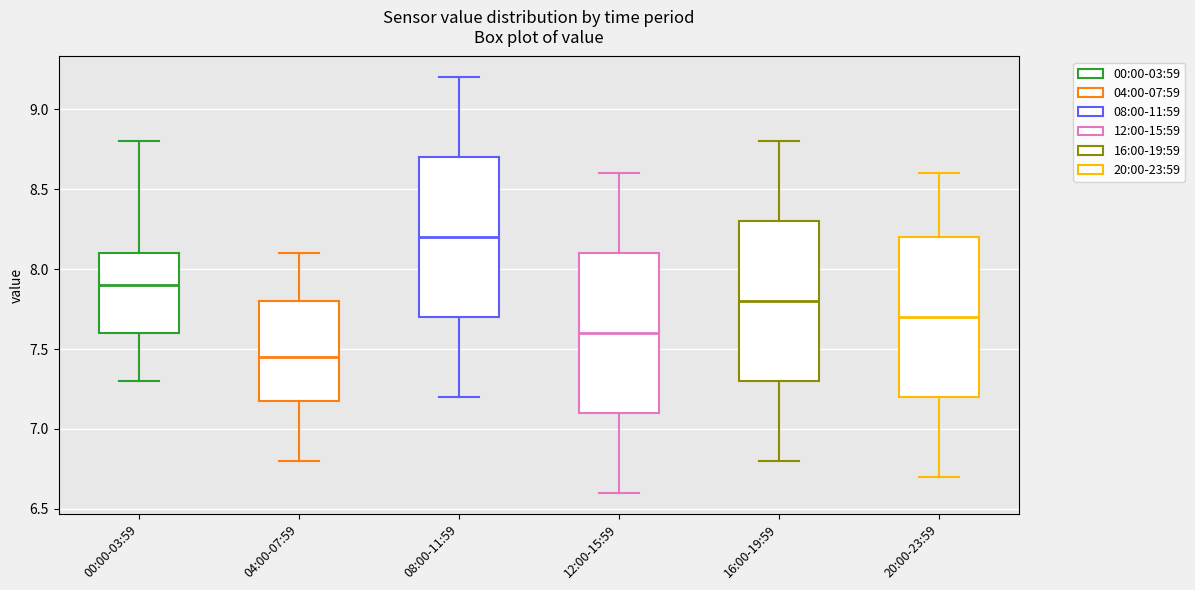

Reading left to right, transcribe this box plot: for each box, give where its median line is, the range the box spans, and where its two whiskers end, as read against the y-axis. The values are not printed on the chart, so give them approximately, as read against the axis.

00:00-03:59: median 7.90, box 7.60 to 8.10, whiskers 7.30 to 8.80
04:00-07:59: median 7.45, box 7.20 to 7.80, whiskers 6.80 to 8.10
08:00-11:59: median 8.20, box 7.70 to 8.70, whiskers 7.20 to 9.20
12:00-15:59: median 7.60, box 7.10 to 8.10, whiskers 6.60 to 8.60
16:00-19:59: median 7.80, box 7.30 to 8.30, whiskers 6.80 to 8.80
20:00-23:59: median 7.70, box 7.20 to 8.20, whiskers 6.70 to 8.60